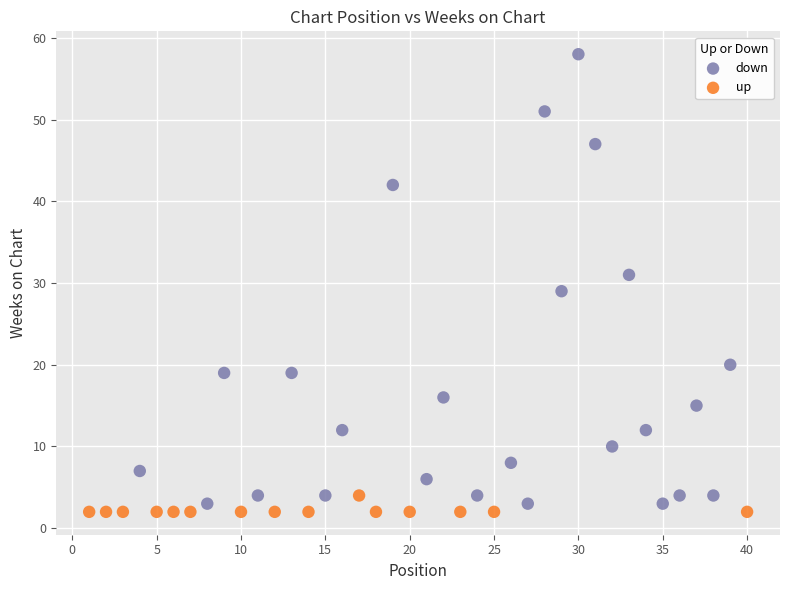

Which series contains the highest Y value?

down